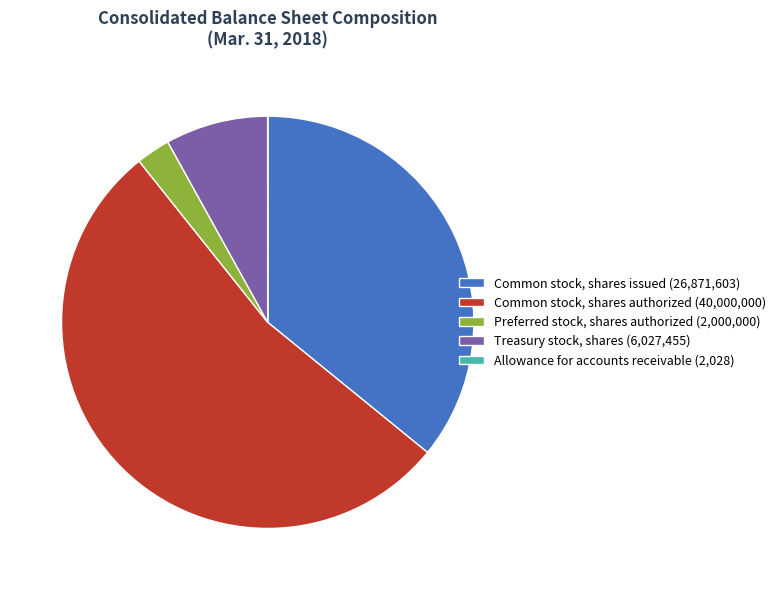

What is the majority slice?

Common stock, shares authorized